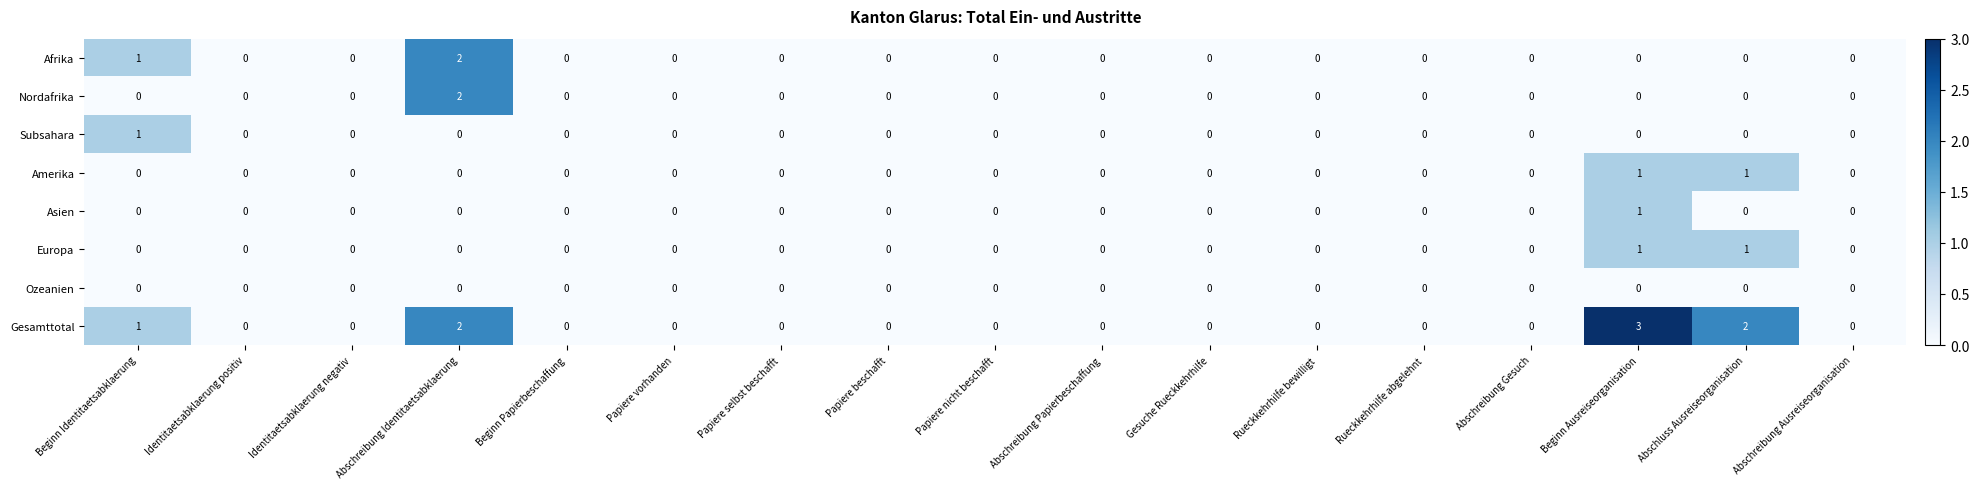

Count the number of data series in this chart.

8